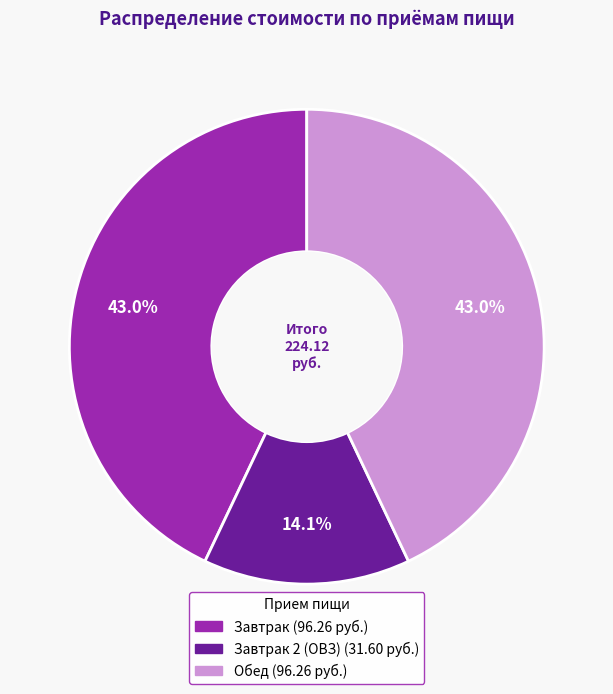

Is there any slice that represents more than half of the pie?

No